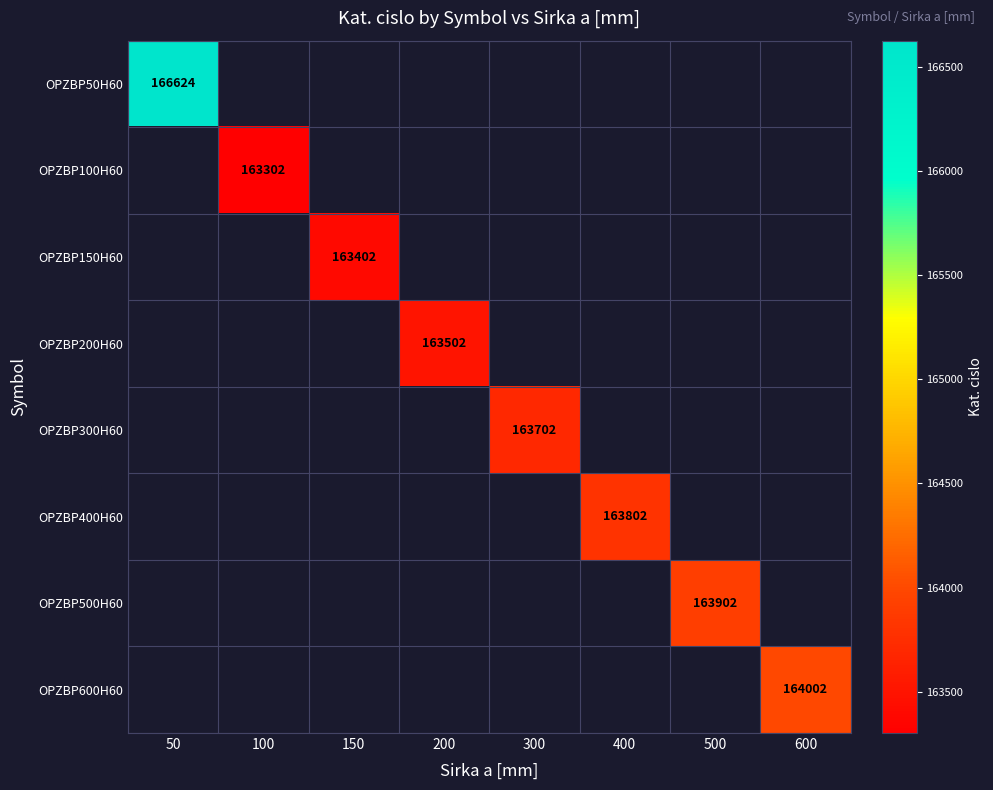

True or false: OPZBP200H60 has a value of 163502 at 200.

True